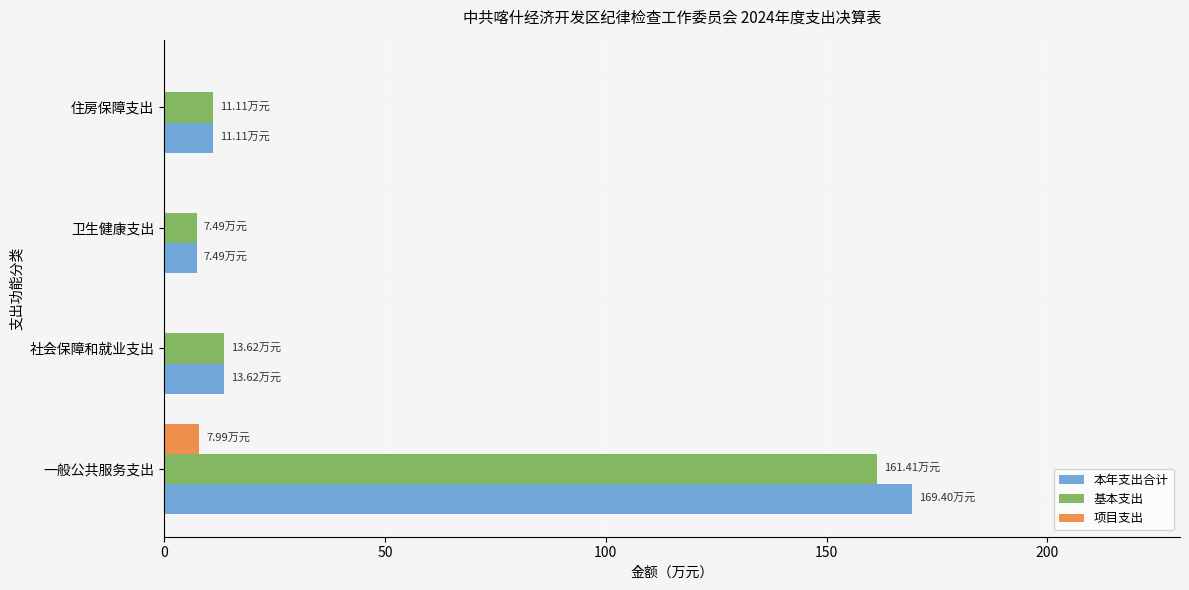

Count the number of categories in the chart.

4